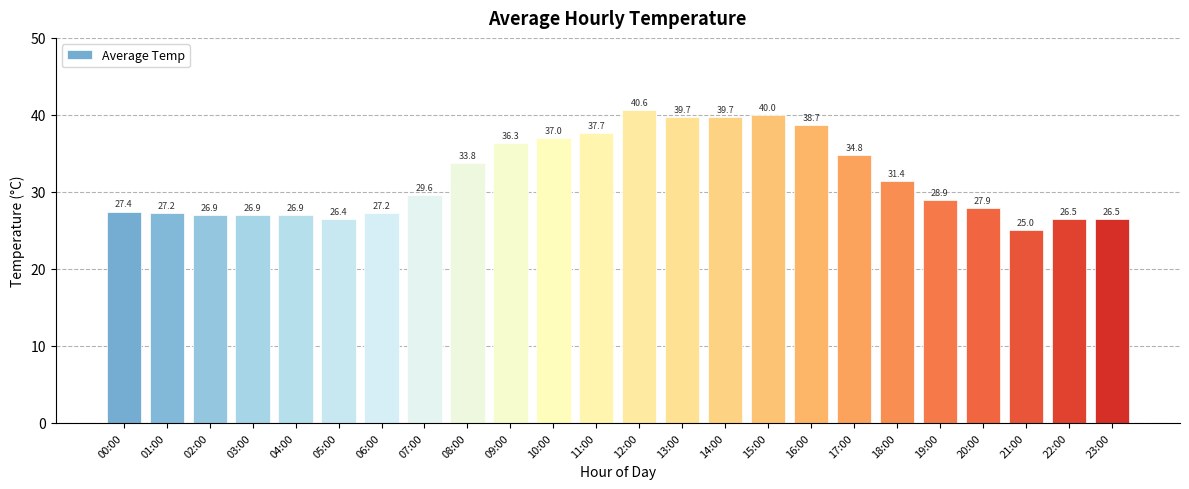

What is the average value?

31.8